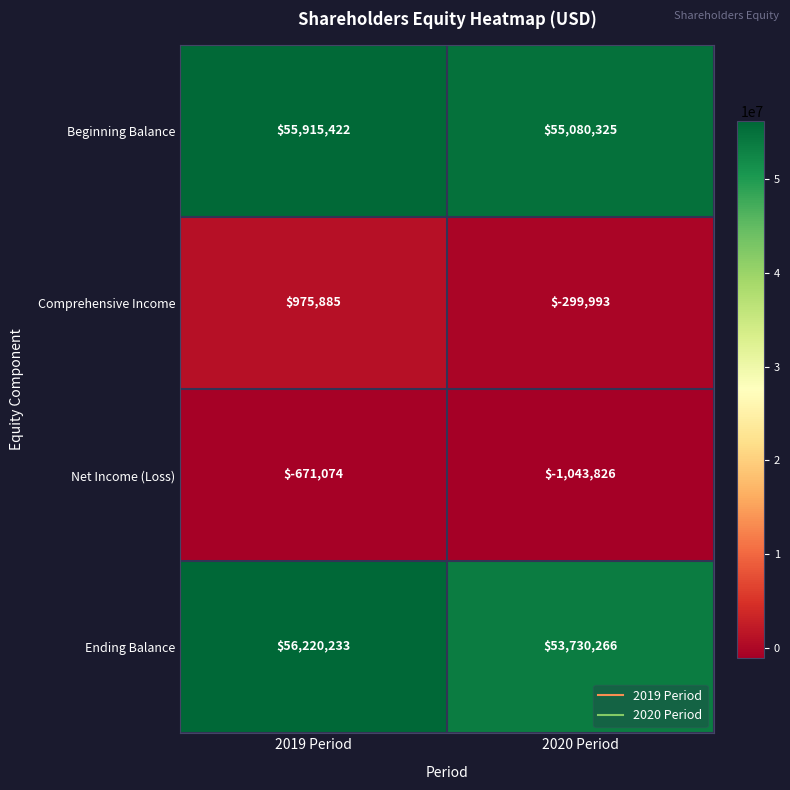

At 2019 Period, list the series in order from smallest to largest.

Net Income (Loss), Comprehensive Income, Beginning Balance, Ending Balance